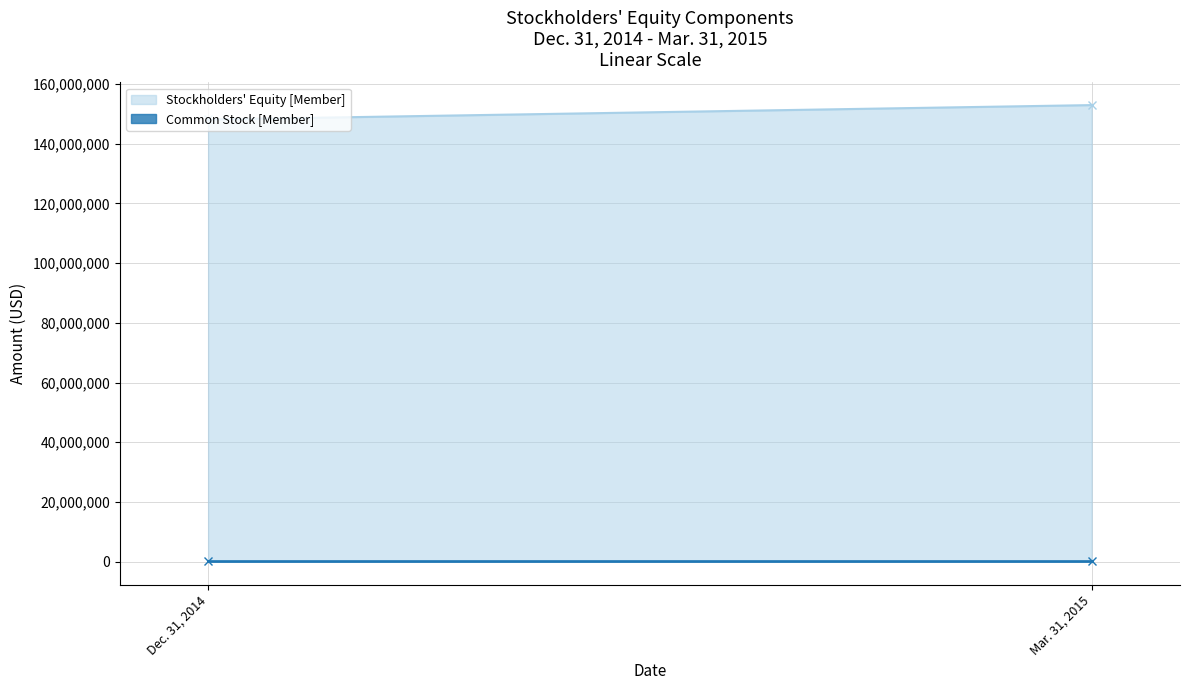

What is the difference between the maximum and minimum values in the Common Stock [Member] series?

678